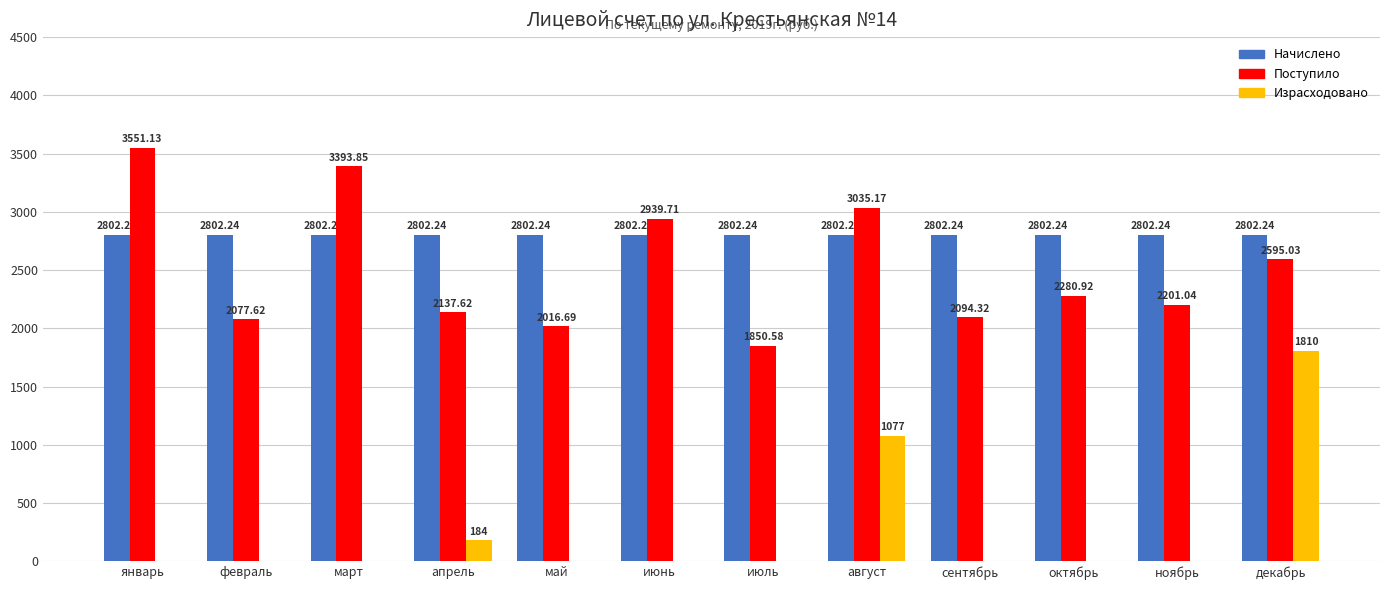

What are all the series names shown in the legend?

Начислено, Поступило, Израсходовано